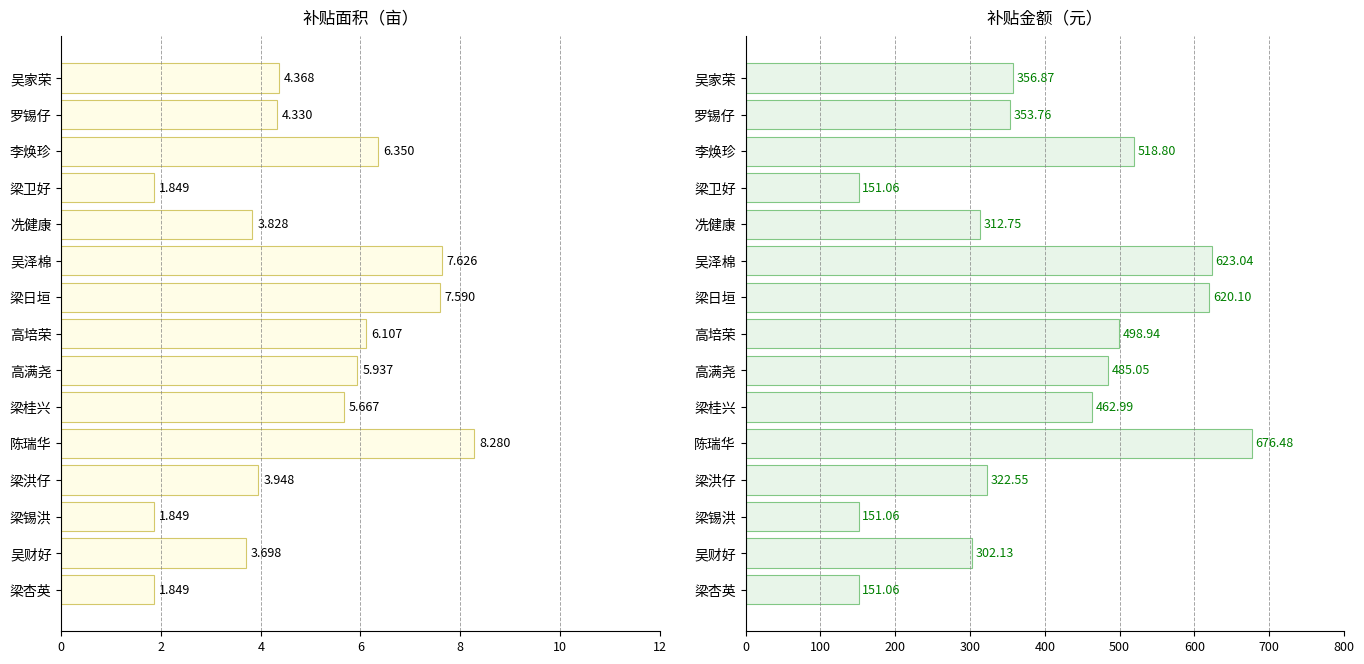

How many values in the 补贴金额（元） series exceed 356?

8